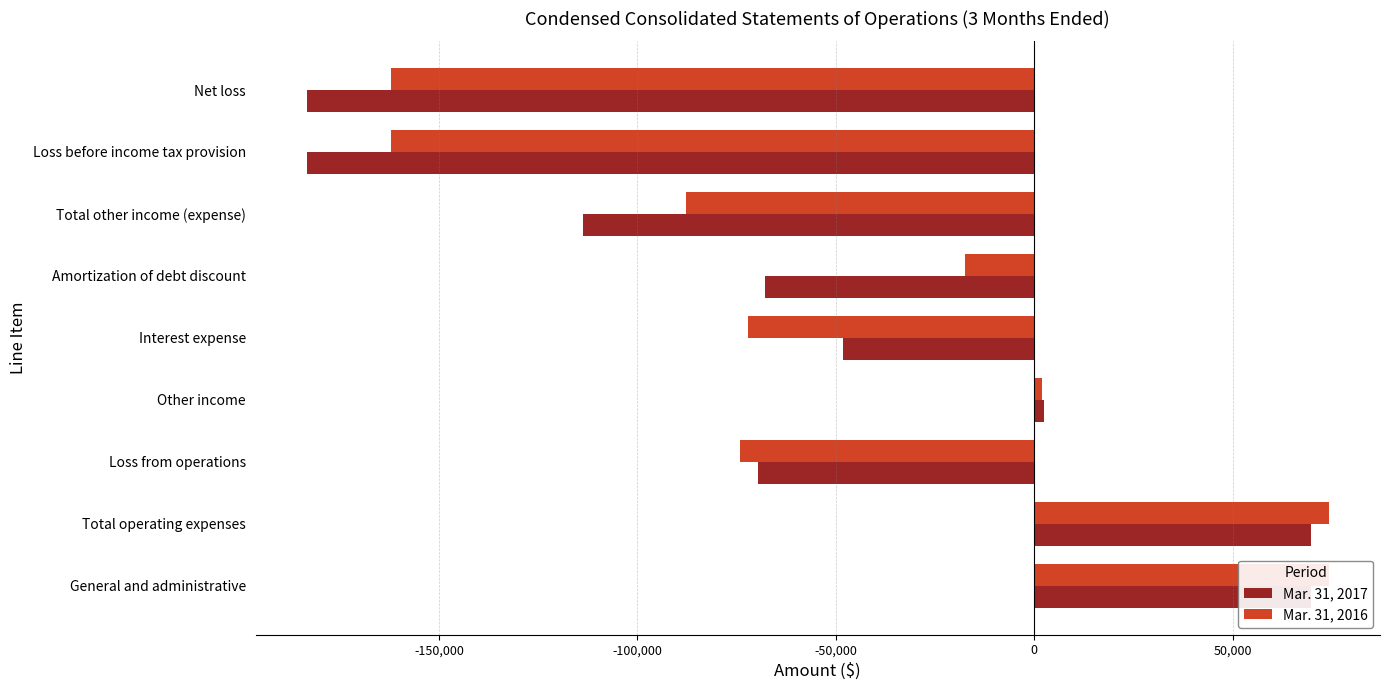

At how many categories does at least one series exceed -32312?

4